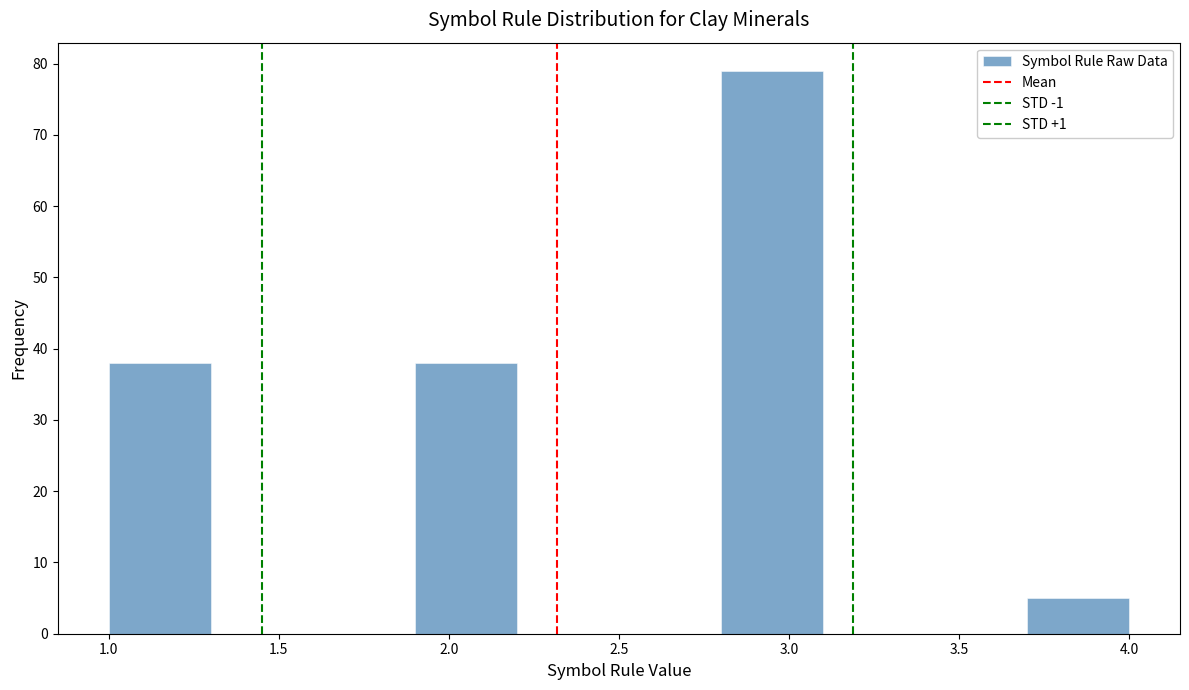

Reading left to right, list every bar in this chart as the range it spans on the x-axis followed by its height. The values are not printed on the chart, so give them approximately, as read against the axis.

1.0 to 1.3: 38
1.3 to 1.6: 0
1.6 to 1.9: 0
1.9 to 2.2: 38
2.2 to 2.5: 0
2.5 to 2.8: 0
2.8 to 3.1: 79
3.1 to 3.4: 0
3.4 to 3.7: 0
3.7 to 4.0: 5